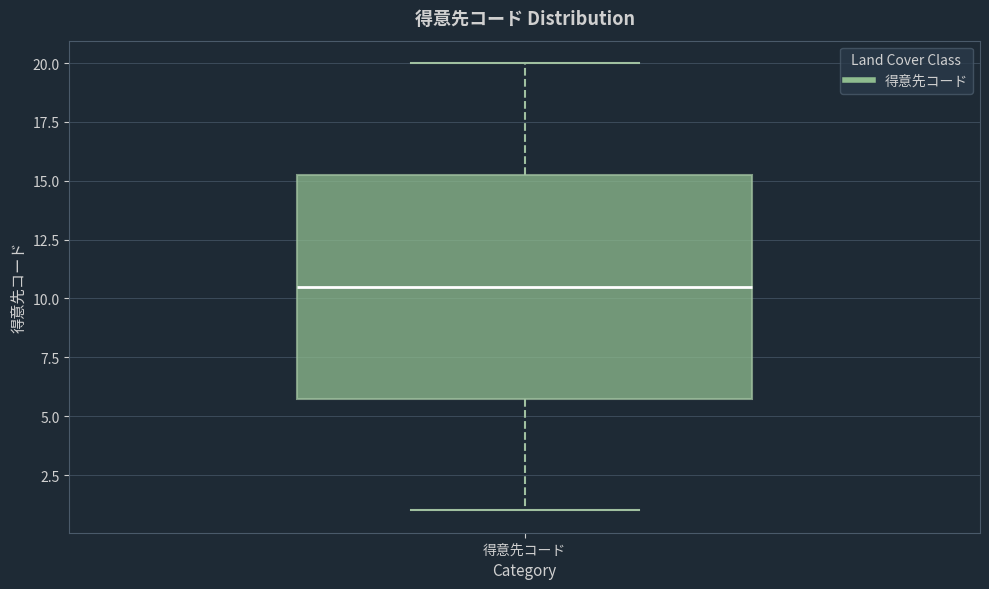

Read this box plot against the y-axis: the position of the median line, the range covered by the box, and the ends of both whiskers. The values are not printed on the chart, so give them approximately, as read against the axis.

median 10.5, box 6.0 to 15.5, whiskers 1.0 to 20.0